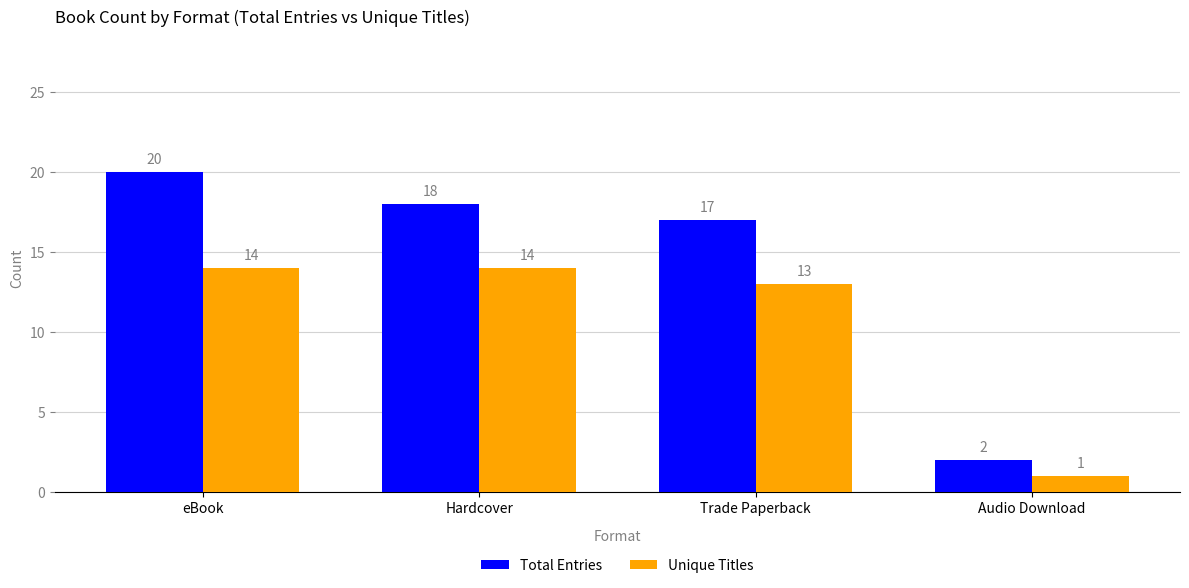

Which series has the widest spread of values?

Total Entries